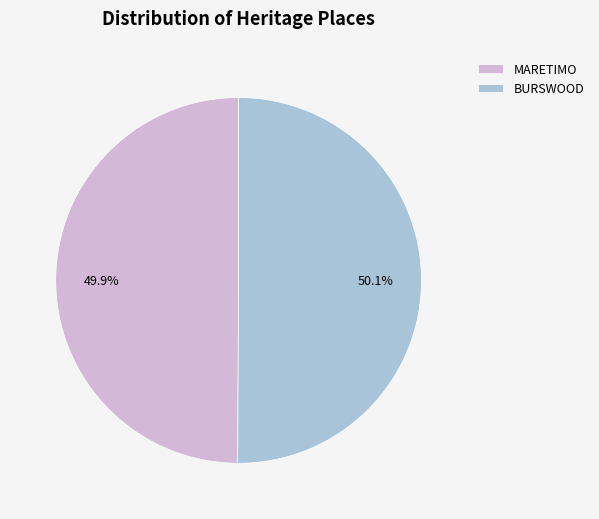

What percentage is the BURSWOOD slice, to the nearest percent?

50%